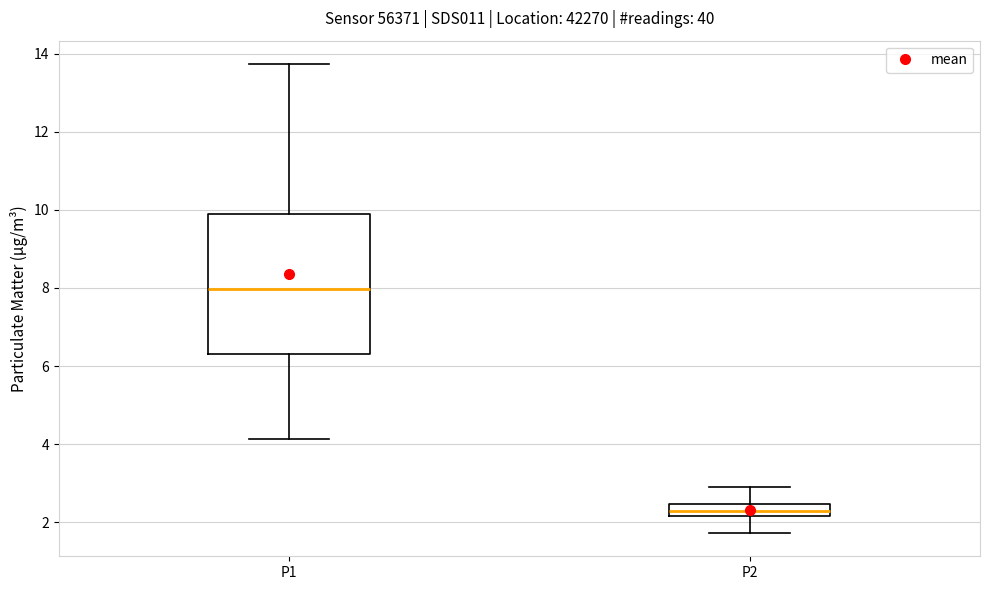

Comparing the boxes themselves (not the whiskers), which one is the tallest?

P1